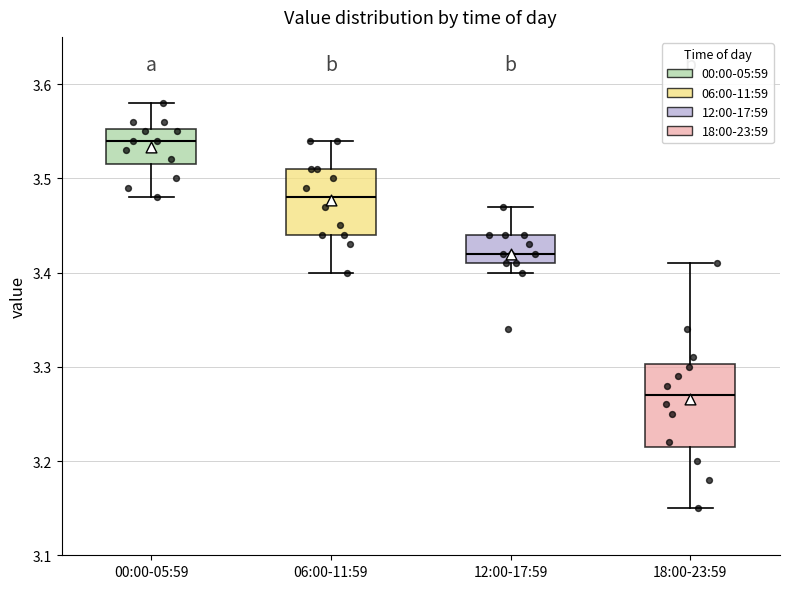

Where is the lower edge of the box for 12:00-17:59 on the y-axis? The values are not printed on the chart, so give them approximately, as read against the axis.

3.41